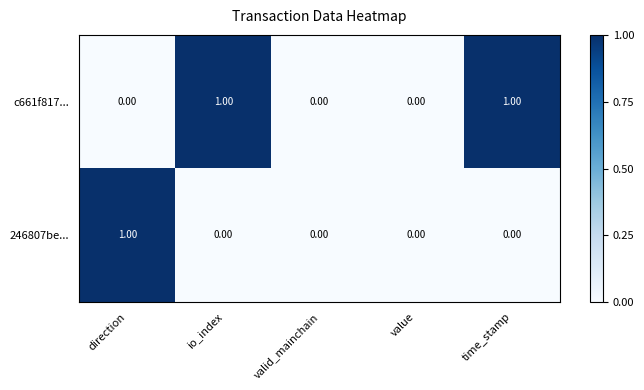

Which series has the largest total across all categories?

c661f817...